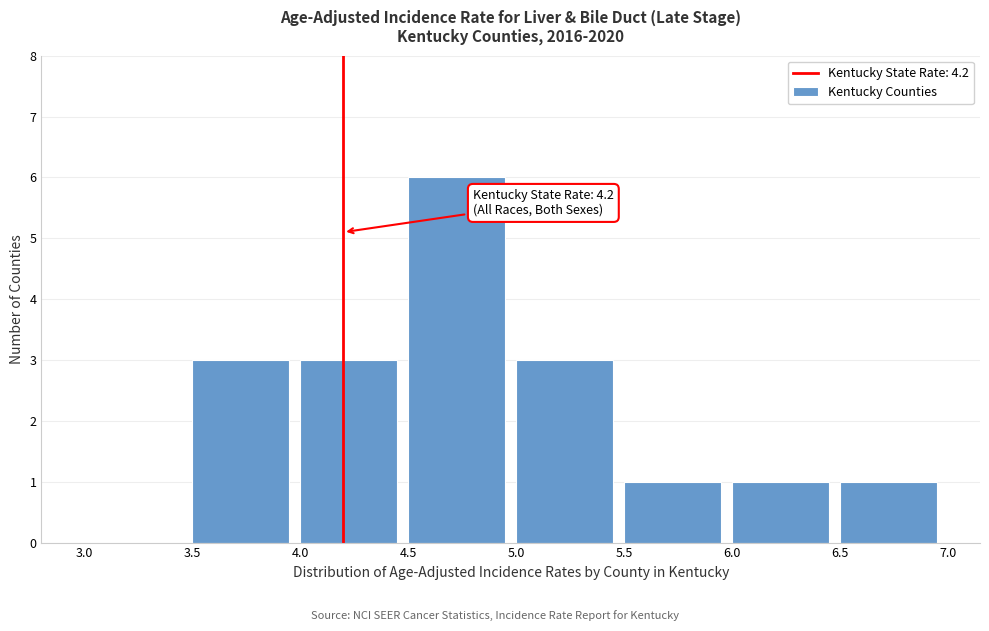

Which range on the x-axis has the tallest bar?

4.5 to 5.0